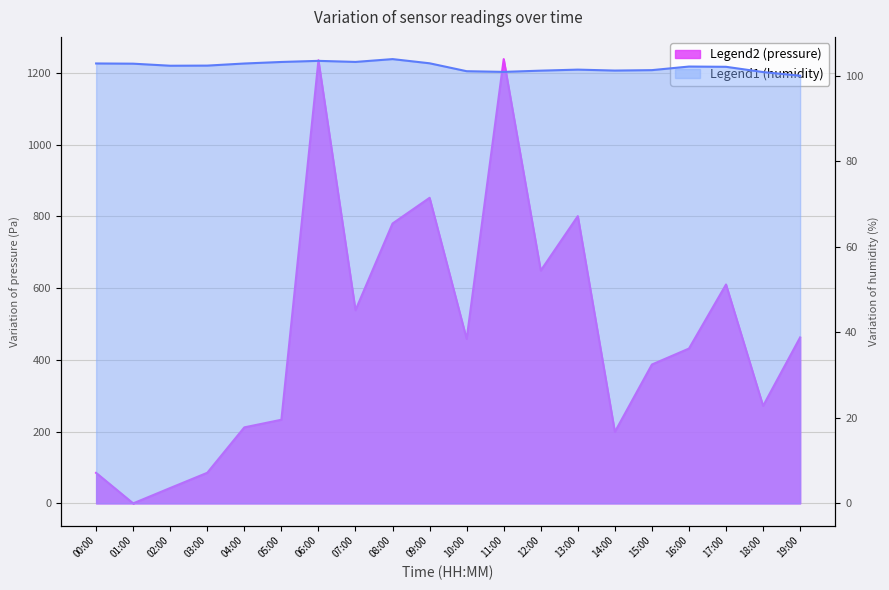

Is the value of pressure at 00:00 greater than the value of humidity at 10:00?

No